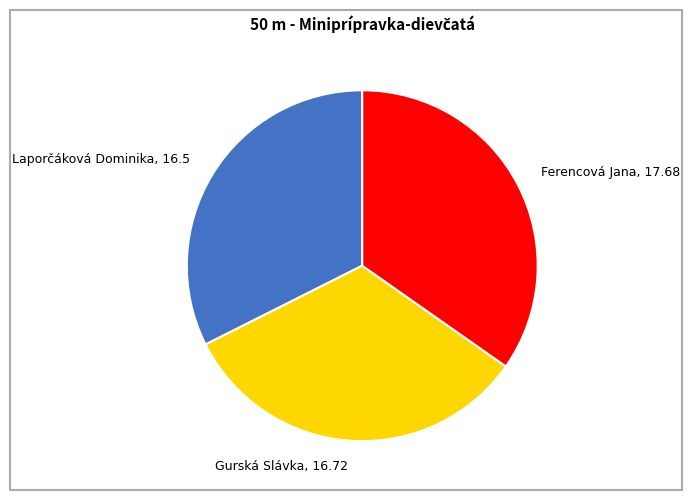

Approximately how many times larger is the value at Ferencová Jana compared to Gurská Slávka?

1.1